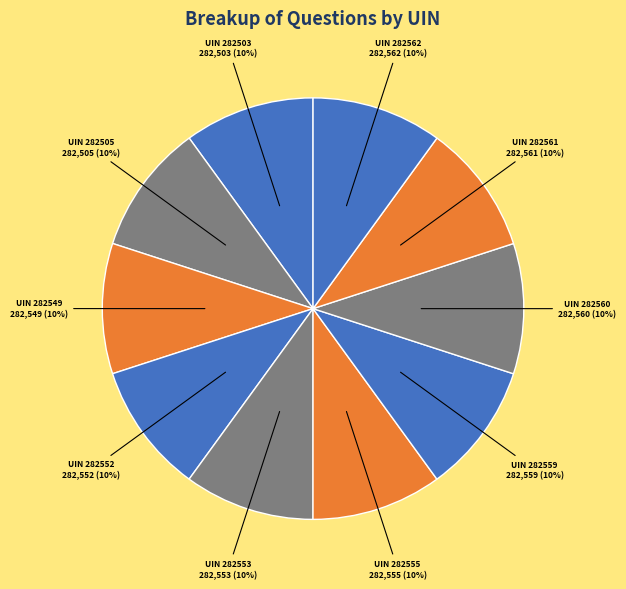

Combined, do UIN 282552 282,552 (10%) and UIN 282559 282,559 (10%) account for over 50%?

No